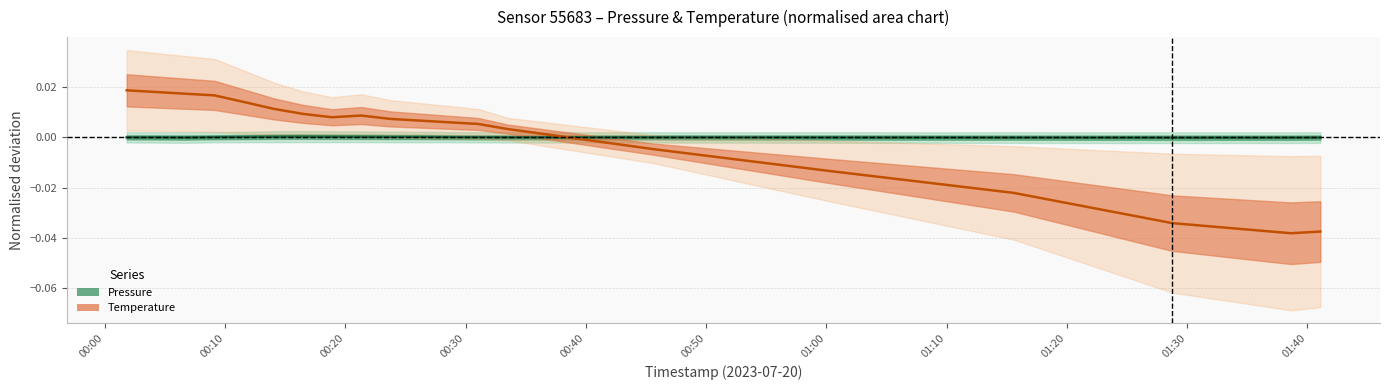

True or false: Pressure (centre) has a value of 0.0 at 01:00.

True